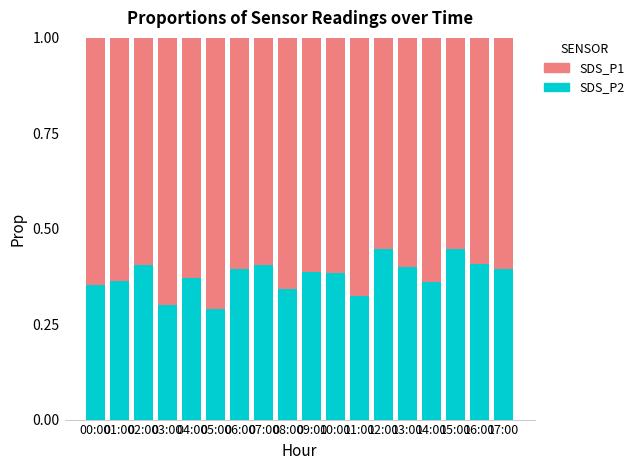

The value of SDS_P2 at 07:00 is 0.4. True or false?

True